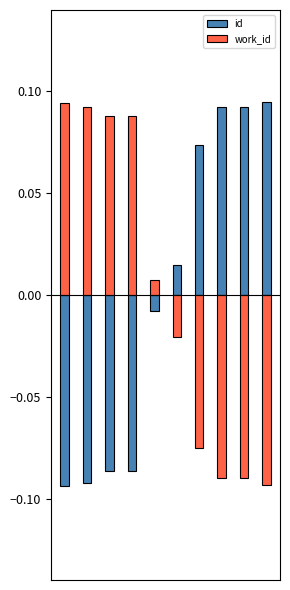

Where is work_id nearest to the value 0?

4